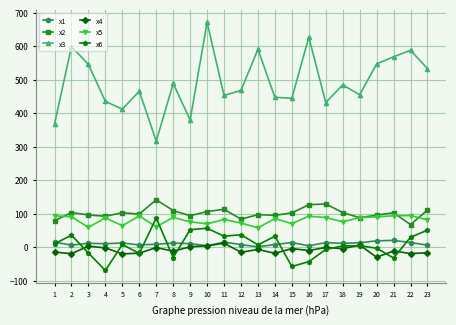

What is the value of the x3 point at the 11th from the left?

452.6